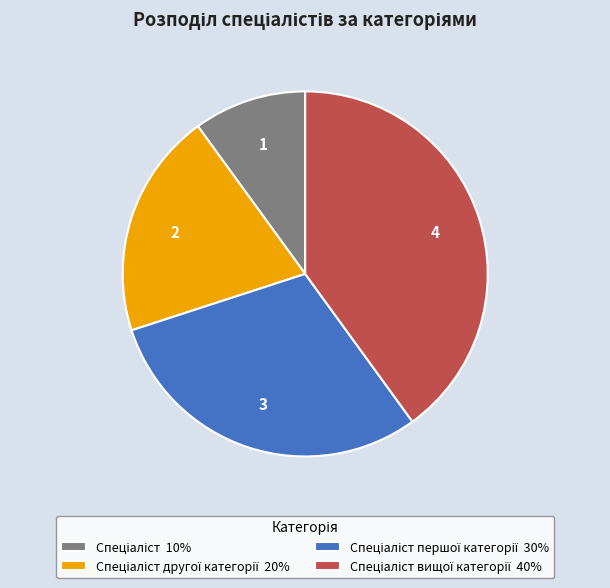

Is there any slice that represents more than half of the pie?

No